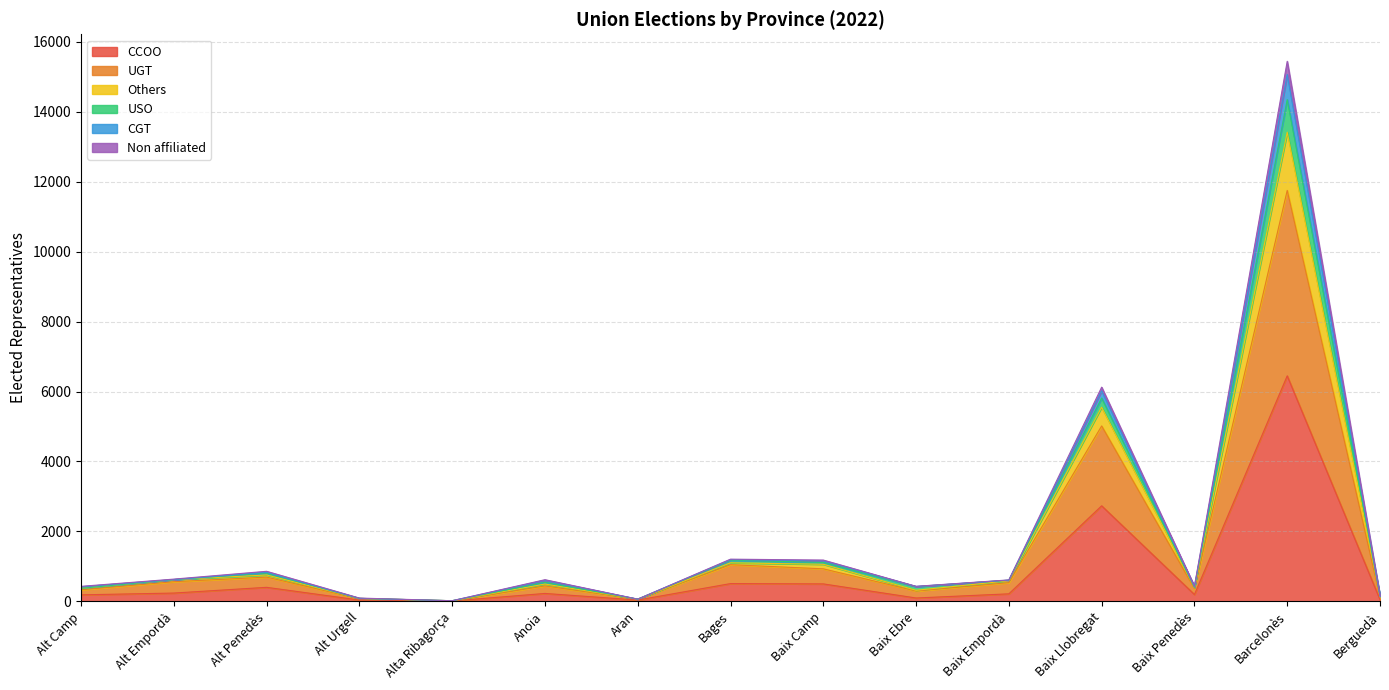

At which category is the sum across all series the highest?

Barcelonès